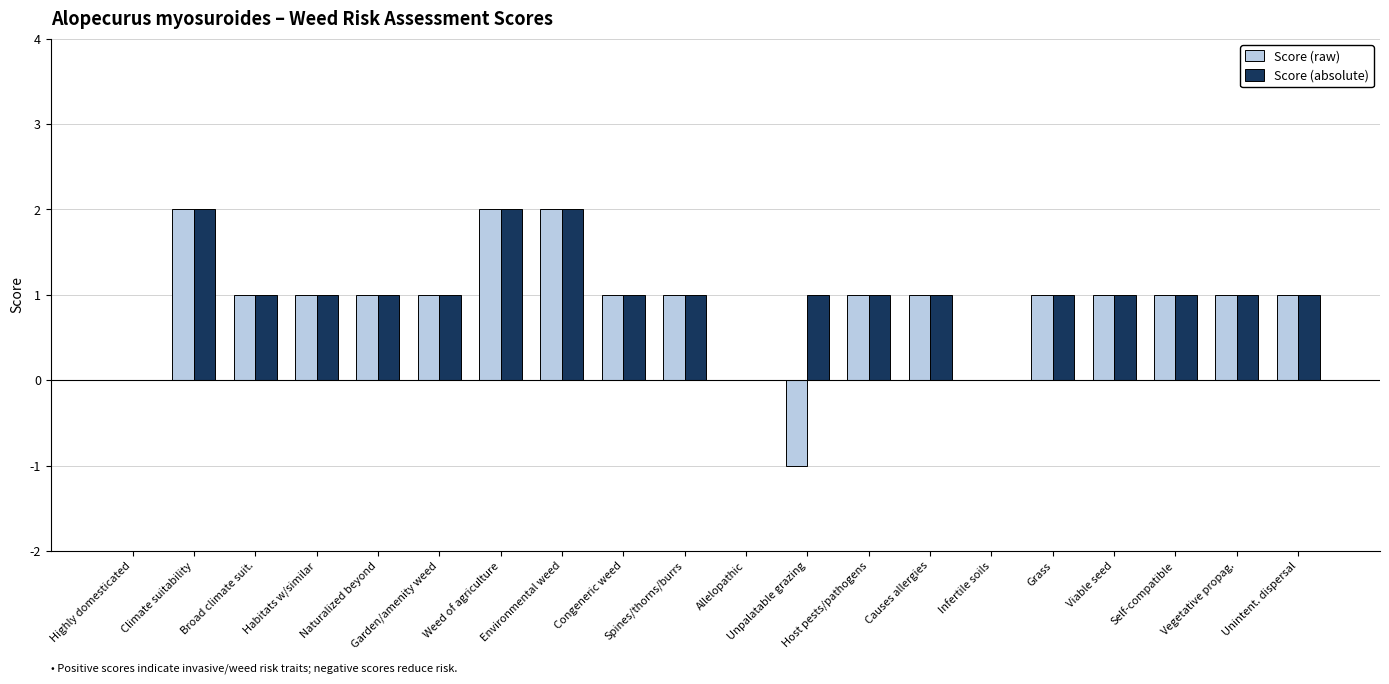

What is the average value of the Score (raw) series?

1